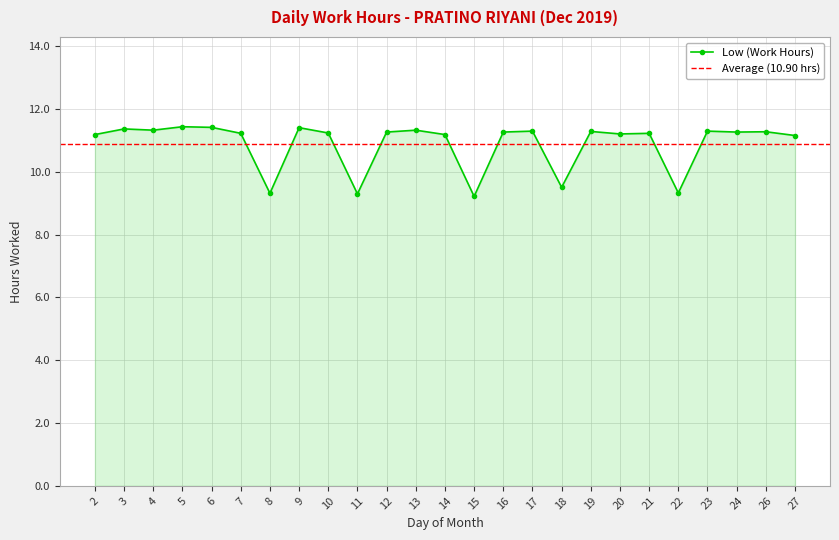

What is the value of the 15th point from the left?

11.3